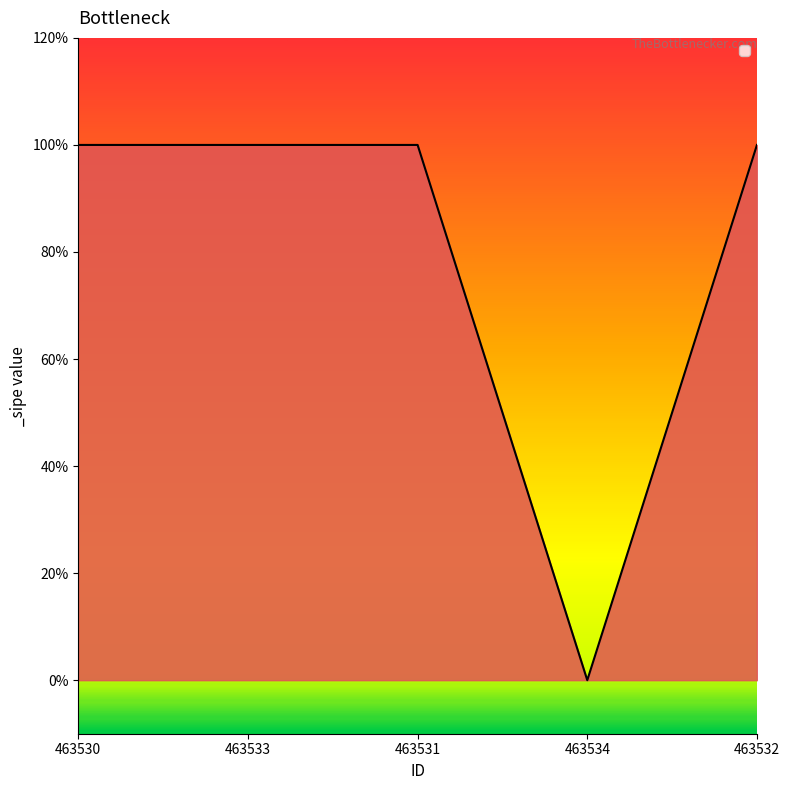

The chart shows a value of 1 at 463533. True or false?

True